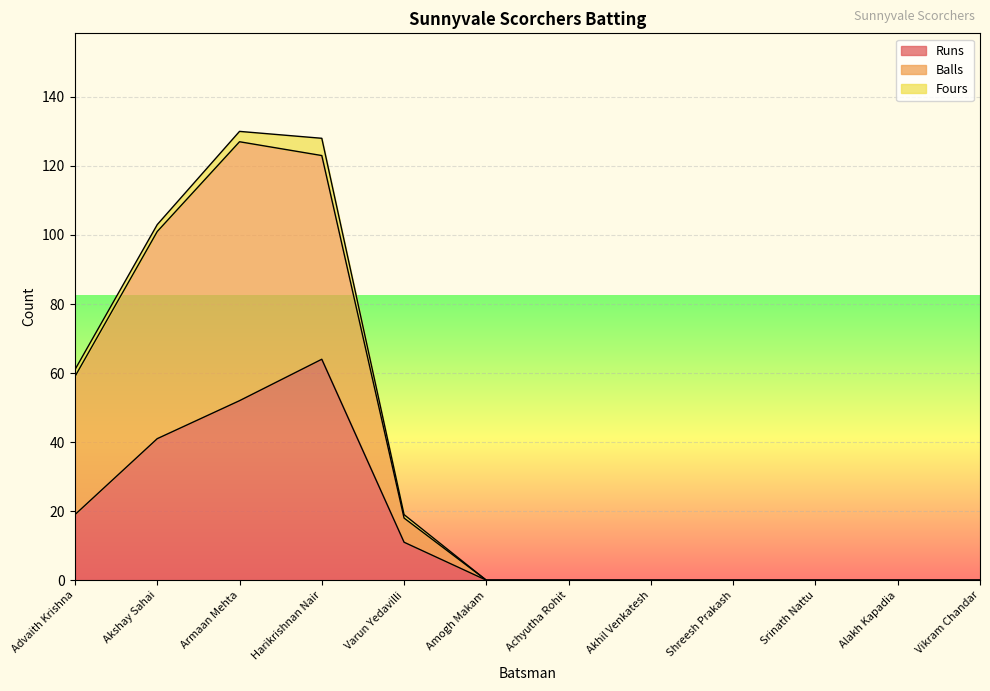

What is the label of the 2nd point from the left?

Akshay Sahai